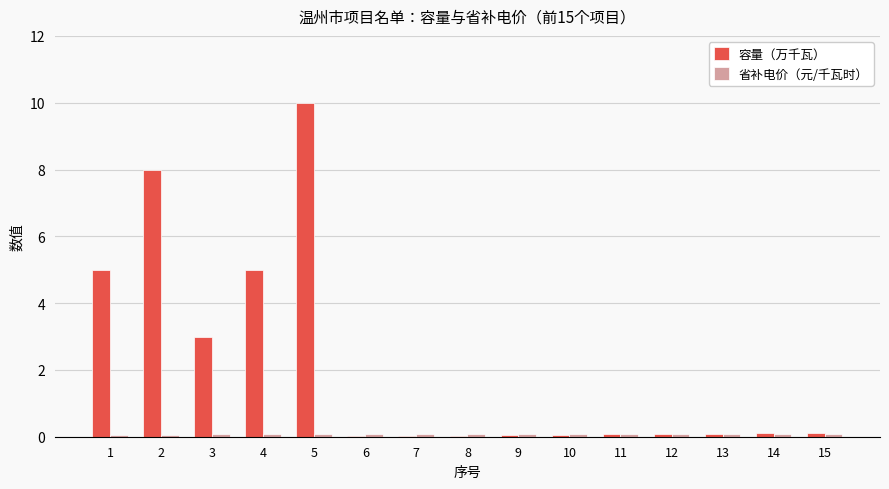

At which category is the sum across all series the highest?

5